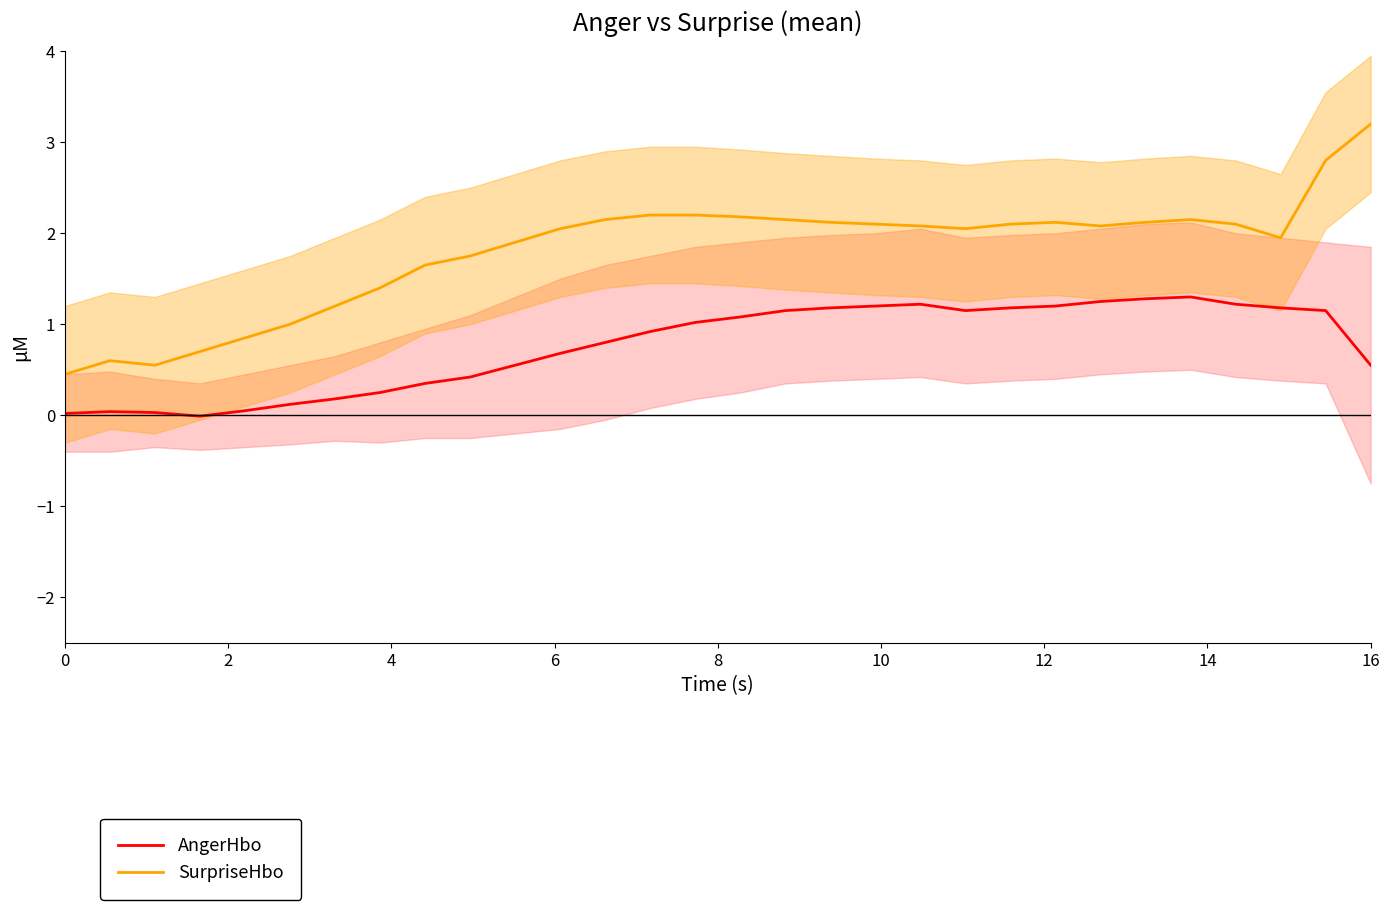

True or false: SurpriseHbo has a value of 0.5 at 0.

True